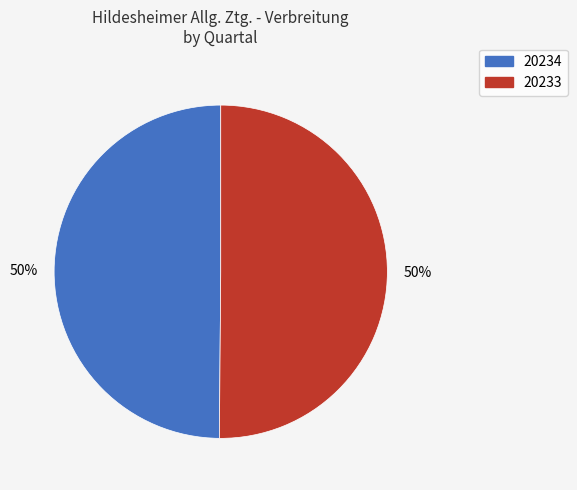

To the nearest percent, what portion does 20234 represent?

50%